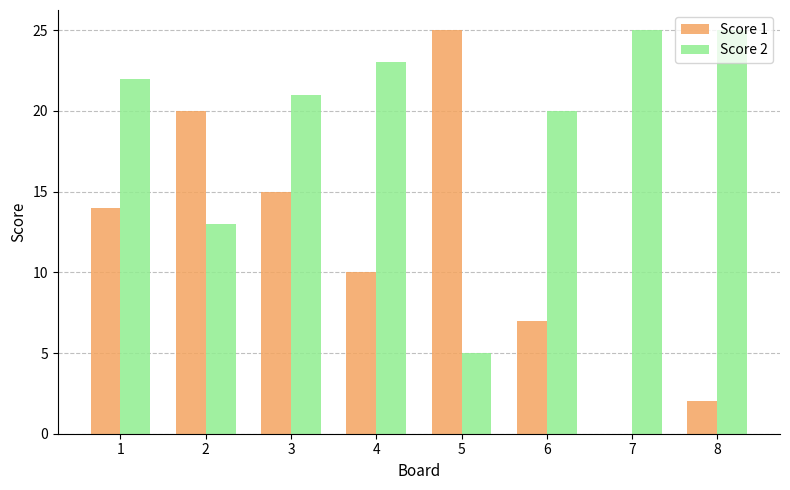

What is the greatest value displayed?

25